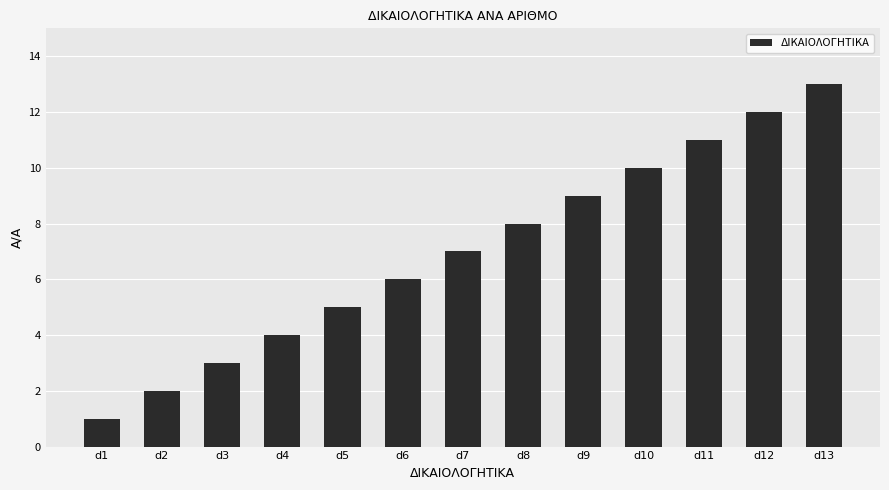

List the labels in order of value, smallest first.

d1, d2, d3, d4, d5, d6, d7, d8, d9, d10, d11, d12, d13